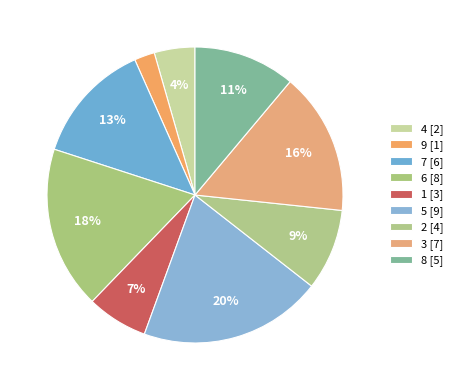

How many slices are in this pie chart?

9